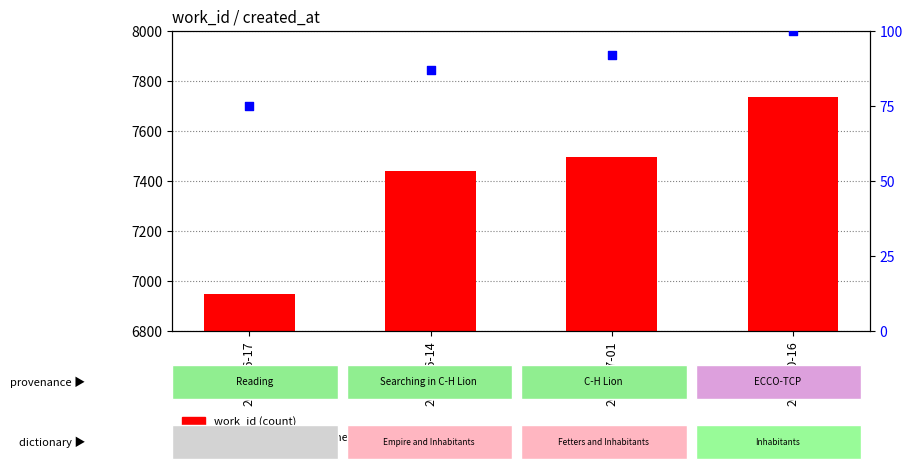

At how many categories does at least one series exceed 4715?

4